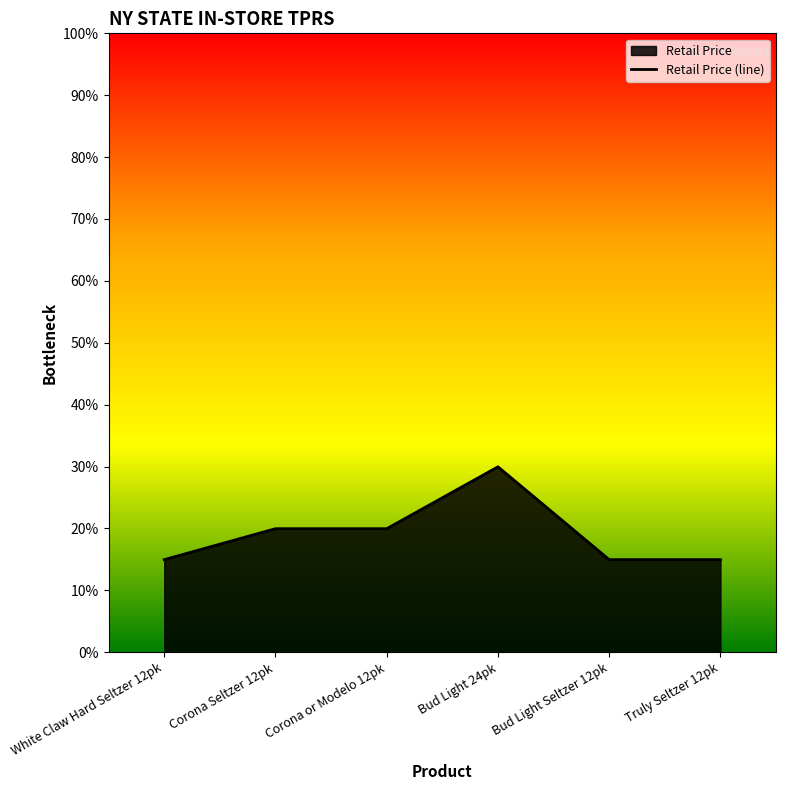

What is the difference between the values at Corona or Modelo 12pk and Bud Light Seltzer 12pk?

5.0